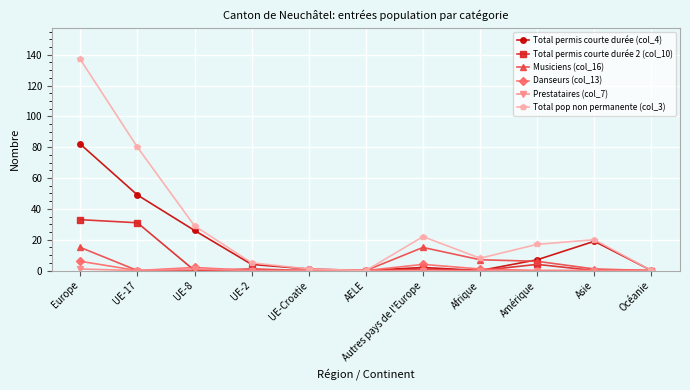

At which category does the chart reach its peak across all series?

Europe